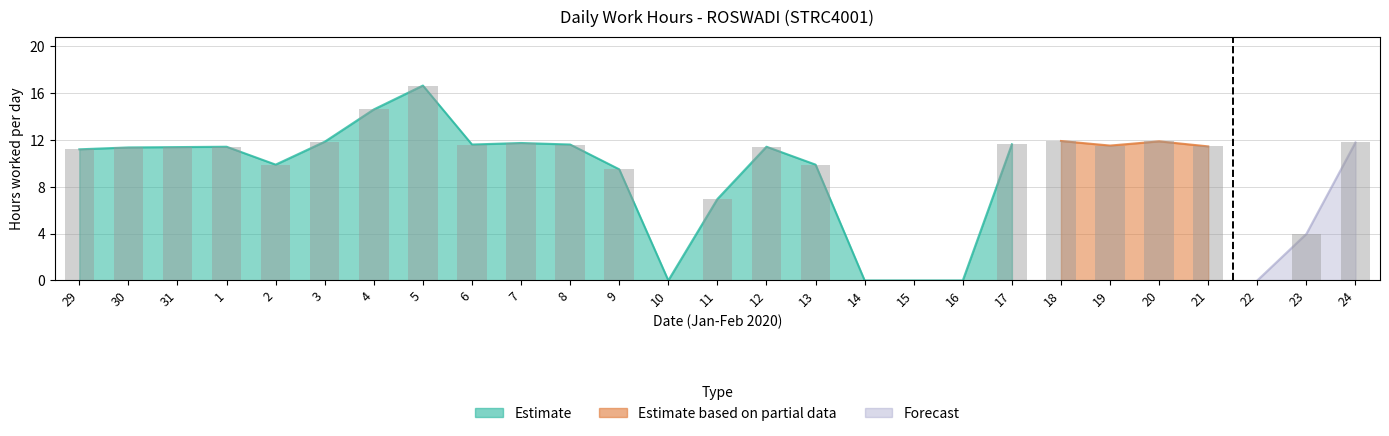

Where is the data nearest to the value 8?

11